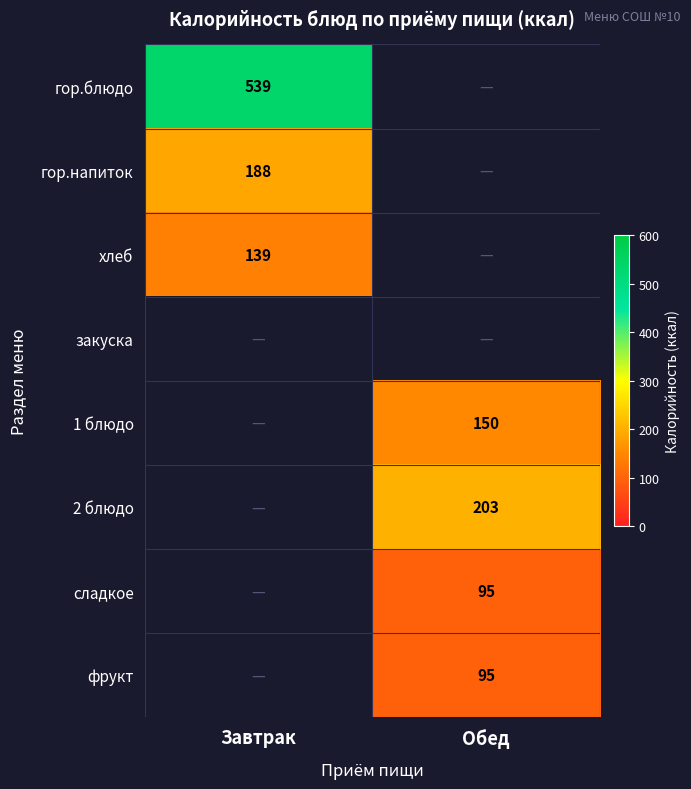

At how many categories does at least one series exceed 306?

1